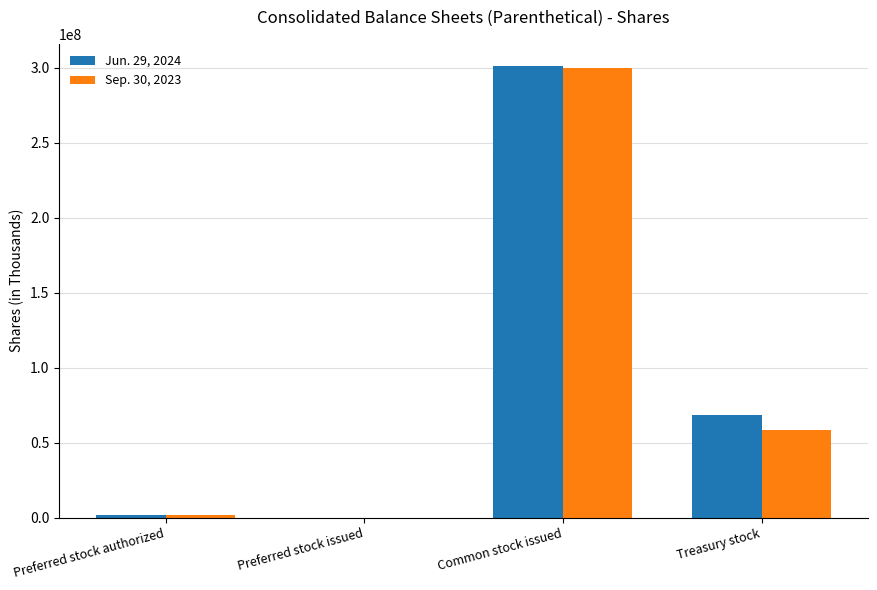

How many positive values does the Sep. 30, 2023 series have?

3